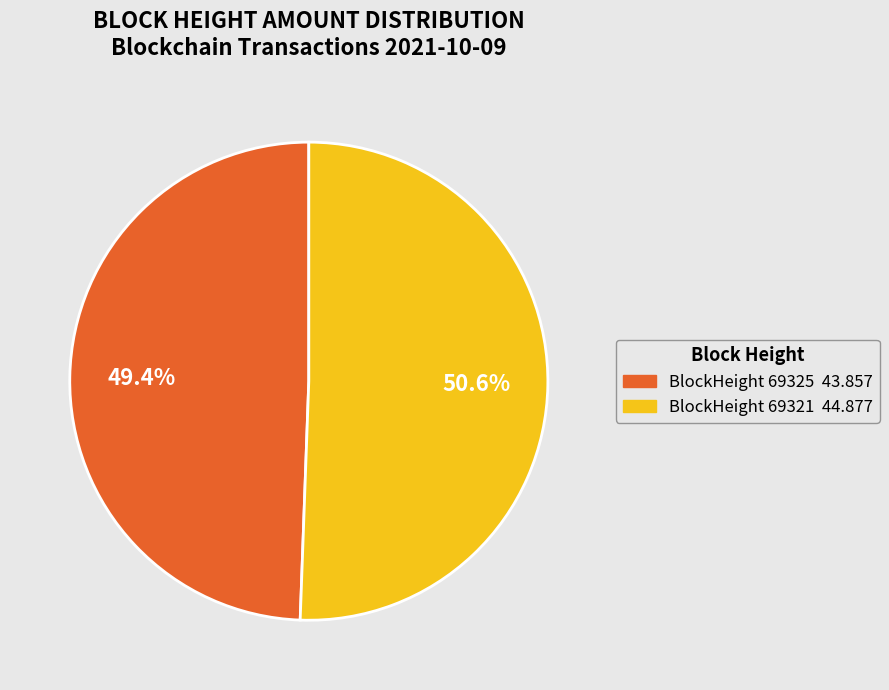

Does any single category account for the majority?

Yes